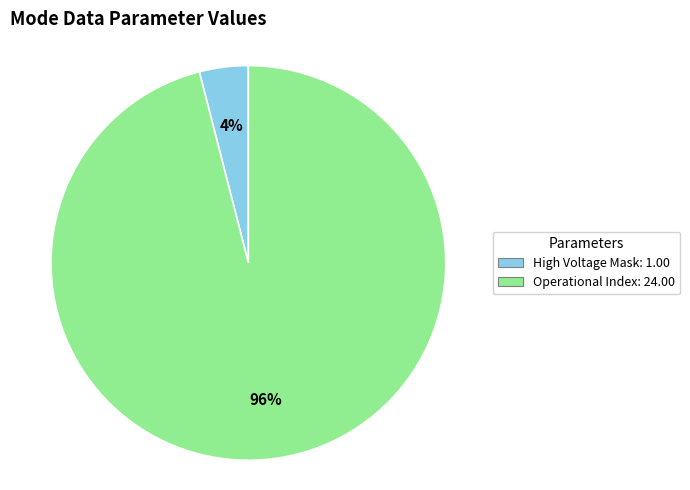

Is there a majority slice in this chart?

Yes